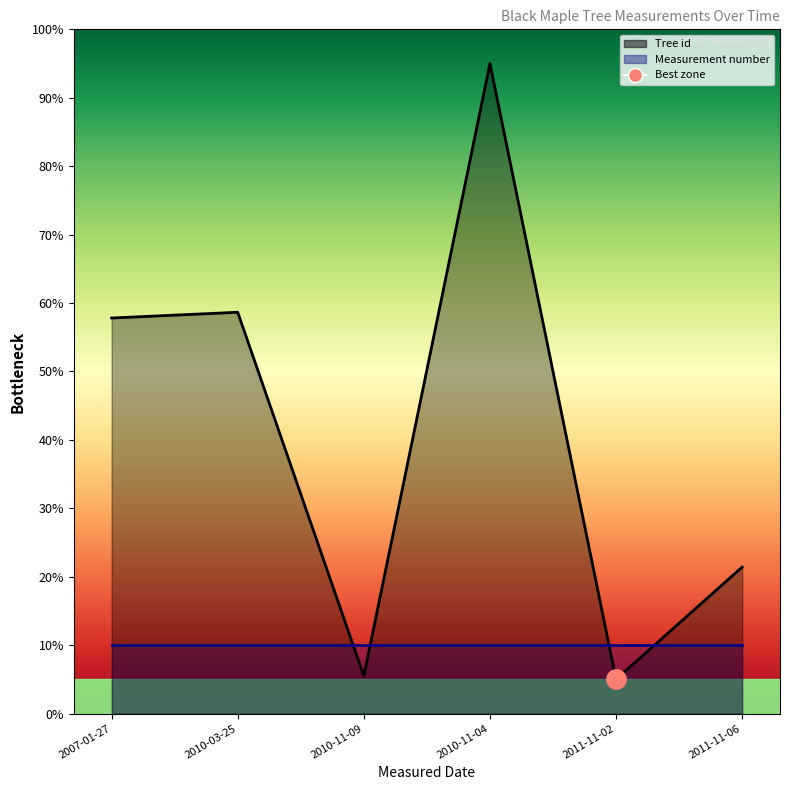

Between 2011-11-02 and 2007-01-27, which is larger?

2007-01-27